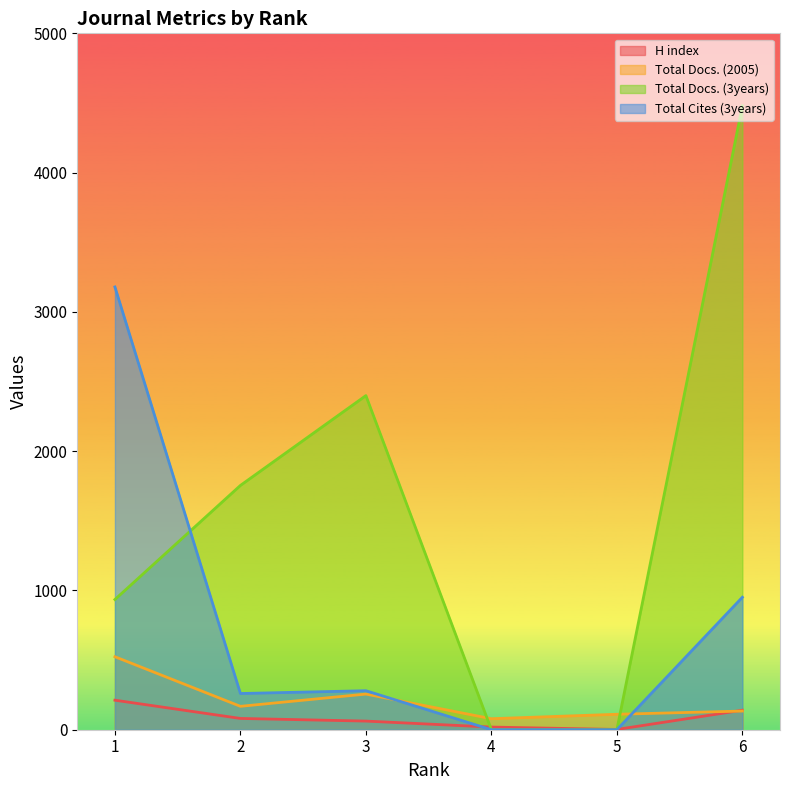

Rank the series at 6 from lowest to highest value.

Total Docs. (2005), H index, Total Cites (3years), Total Docs. (3years)